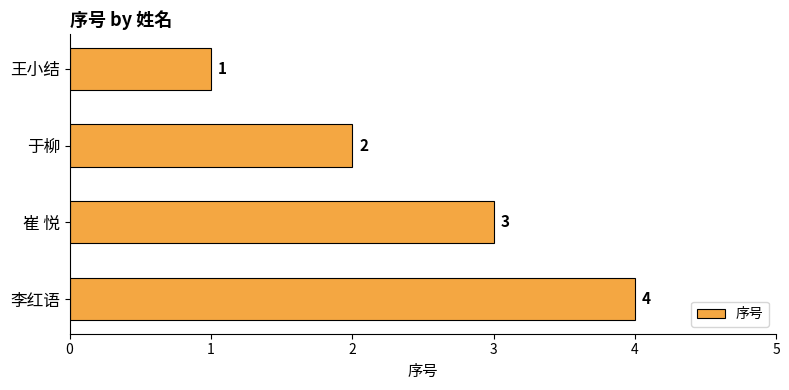

What is the label of the 3rd bar from the top?

崔 悦